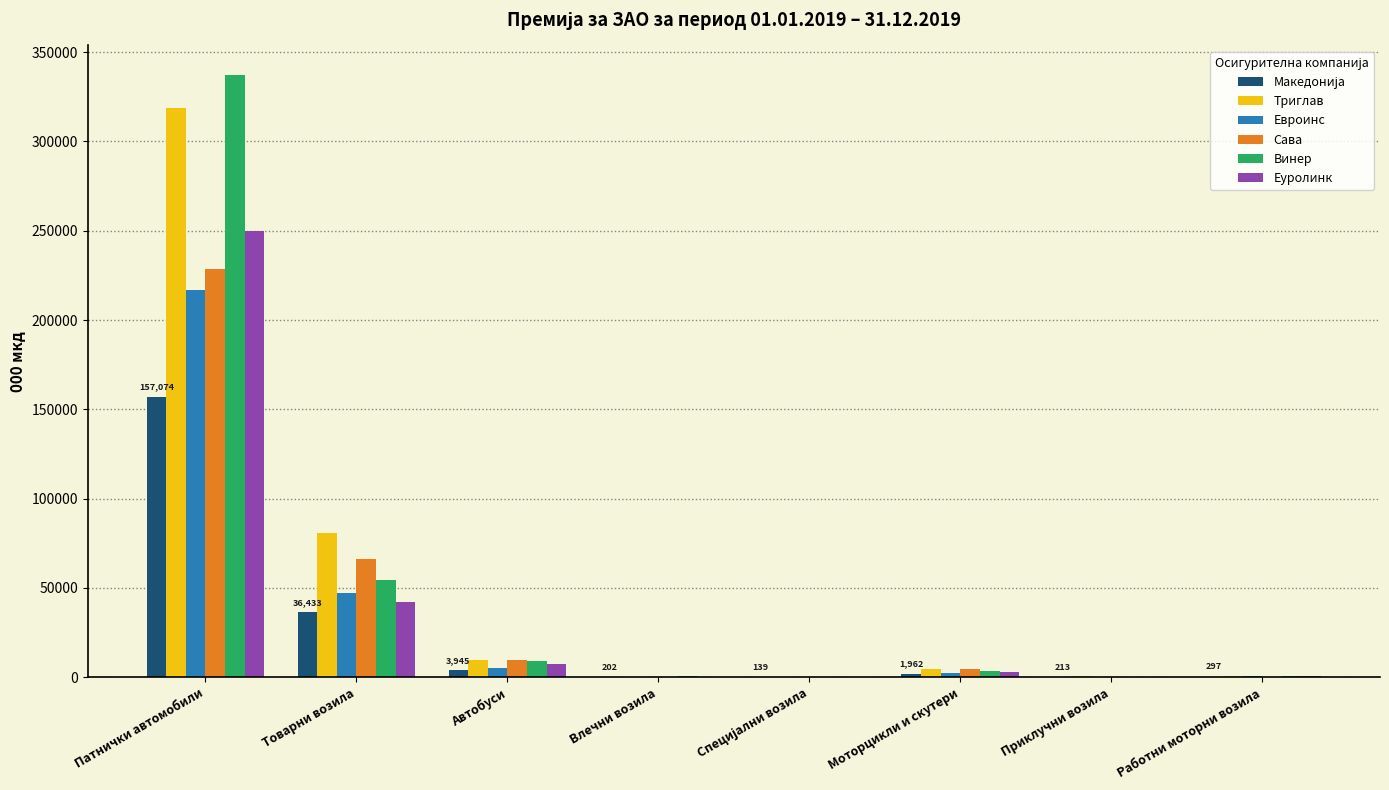

At which label is Еуролинк closest to 124935?

Товарни возила